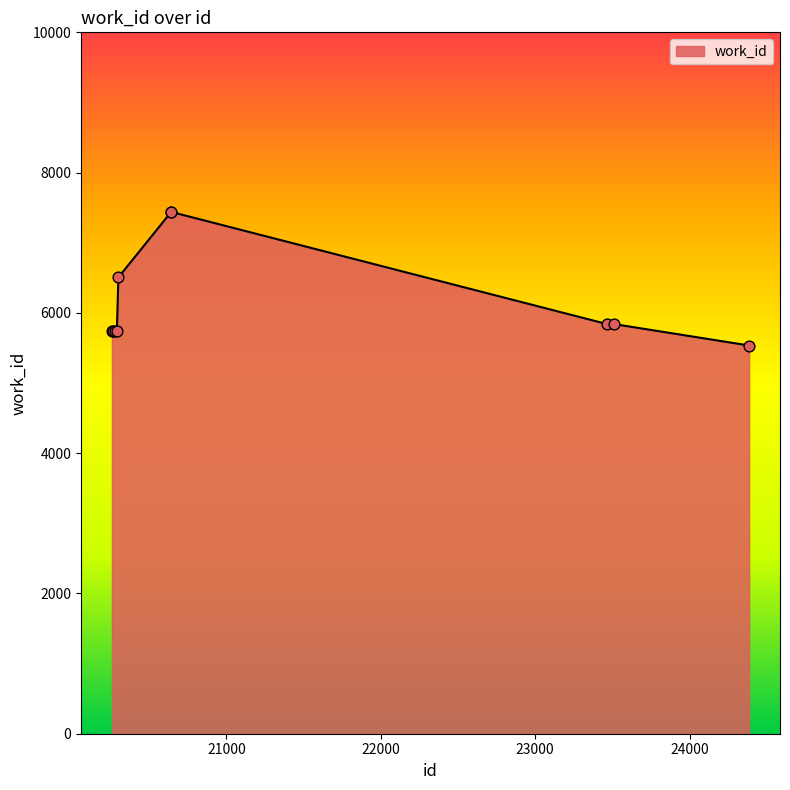

What is the smallest value displayed?

5535